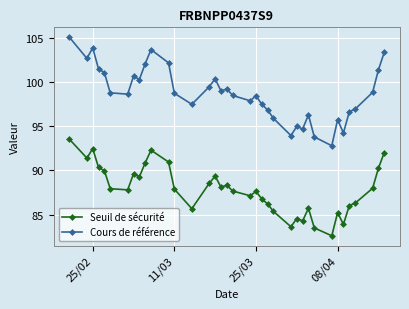

What is the sum of all Seuil de sécurité values?

3251.0